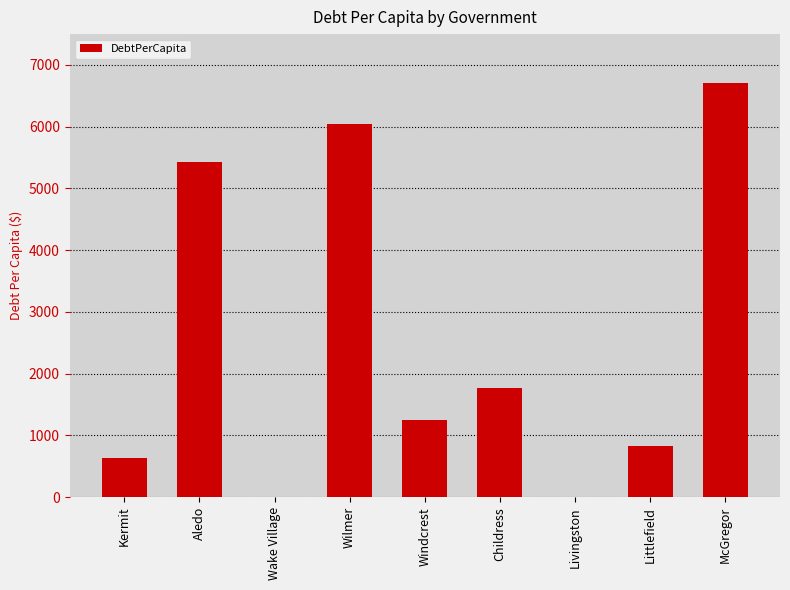

Are the bars grouped side by side (vs. stacked)?

No